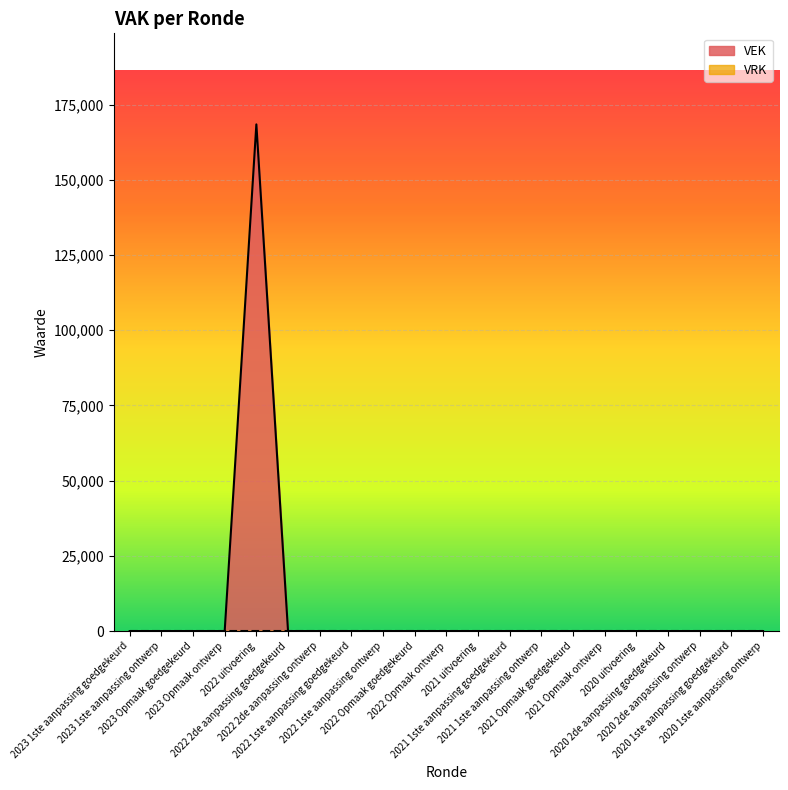

Reading left to right, what are all the values shown in this chart?

0	0	0	0	168403	0	0	0	0	0	0	0	0	0	0	0	0	0	0	0	0